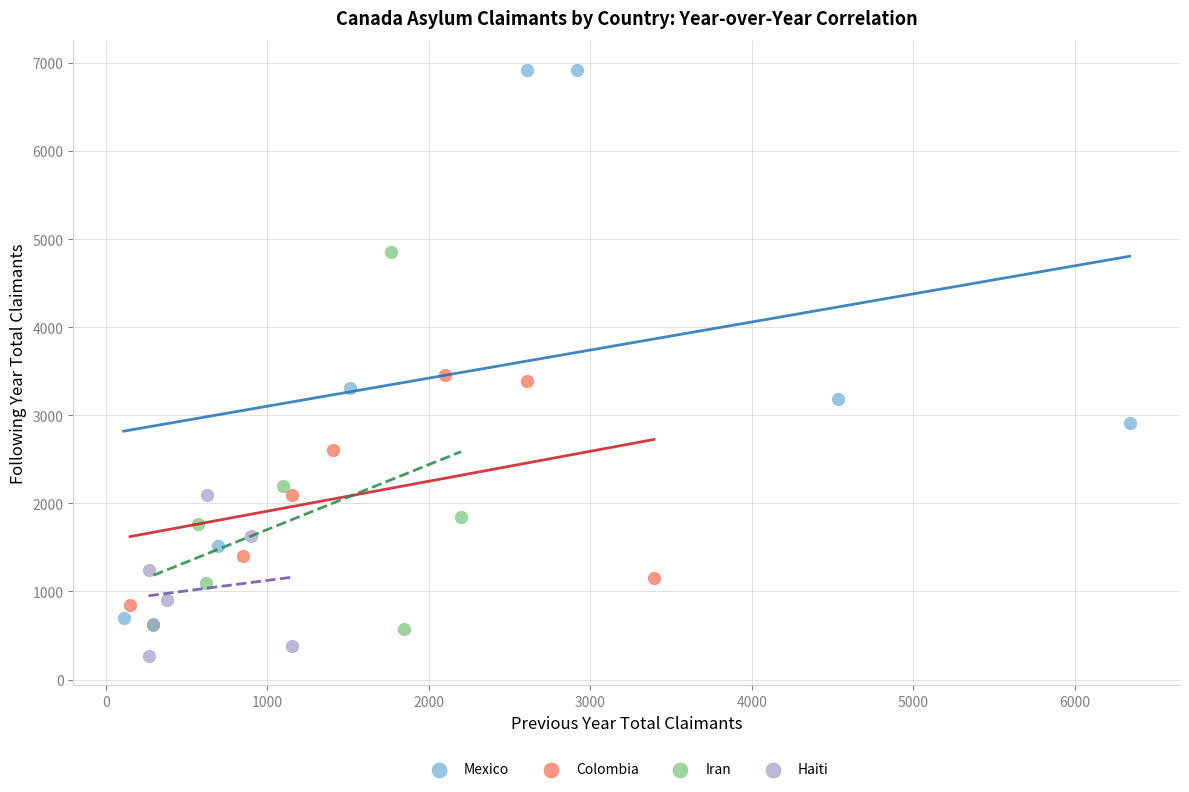

Which series contains the highest Y value?

Mexico